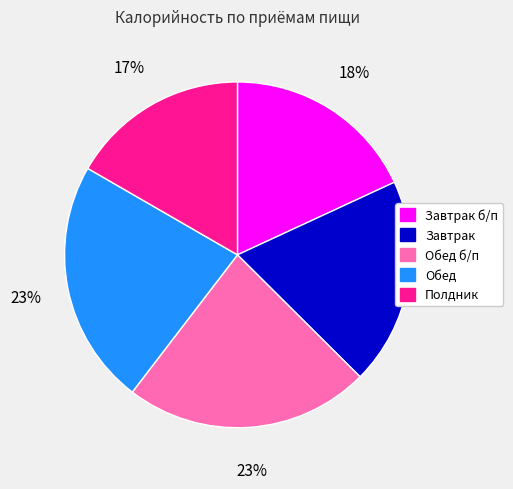

To the nearest percent, what is the difference between the largest and smallest slice percentages?

6%